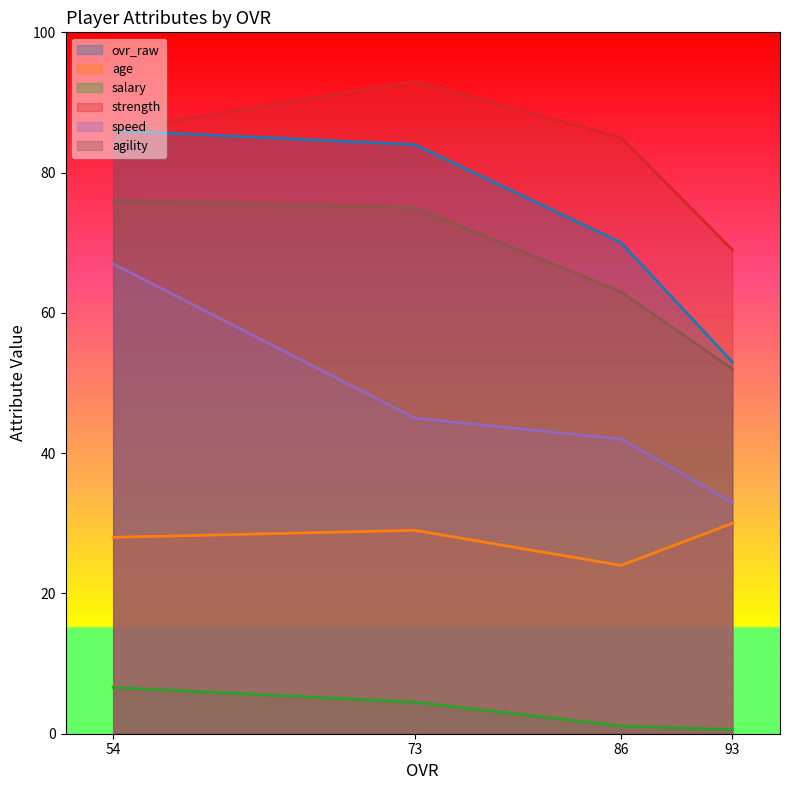

Rank the series at 54 from highest to lowest value.

ovr_raw, strength, agility, speed, age, salary